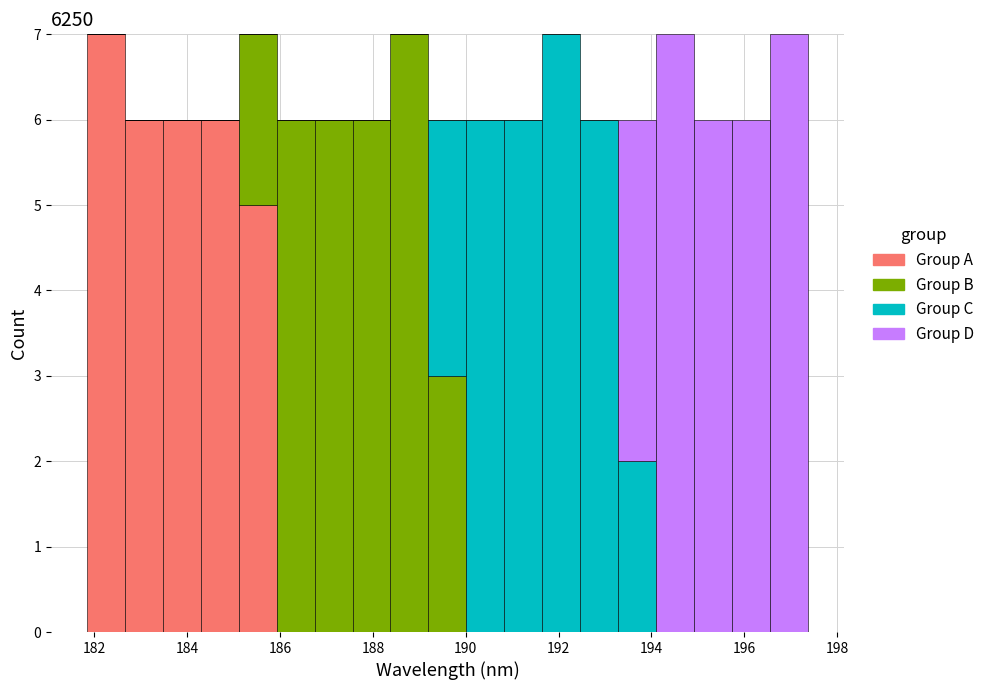

Reading left to right, transcribe this chart: for each stacked bar, give the range it covers on the x-axis and its total height. Neither the bar edges nor the heights are printed on the chart, so give them approximately, as read against the axes.

181.8 to 182.6: 7
182.6 to 183.4: 6
183.4 to 184.2: 6
184.2 to 185.2: 6
185.2 to 186.0: 7
186.0 to 186.8: 6
186.8 to 187.6: 6
187.6 to 188.4: 6
188.4 to 189.2: 7
189.2 to 190.0: 6
190.0 to 190.8: 6
190.8 to 191.6: 6
191.6 to 192.4: 7
192.4 to 193.2: 6
193.2 to 194.0: 6
194.0 to 195.0: 7
195.0 to 195.8: 6
195.8 to 196.6: 6
196.6 to 197.4: 7